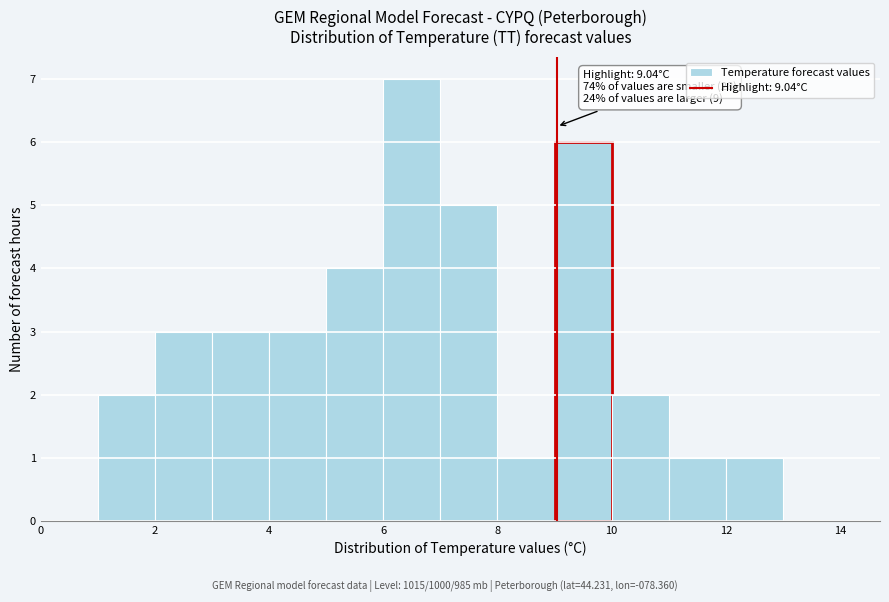

Which range on the x-axis has the tallest bar?

6 to 7